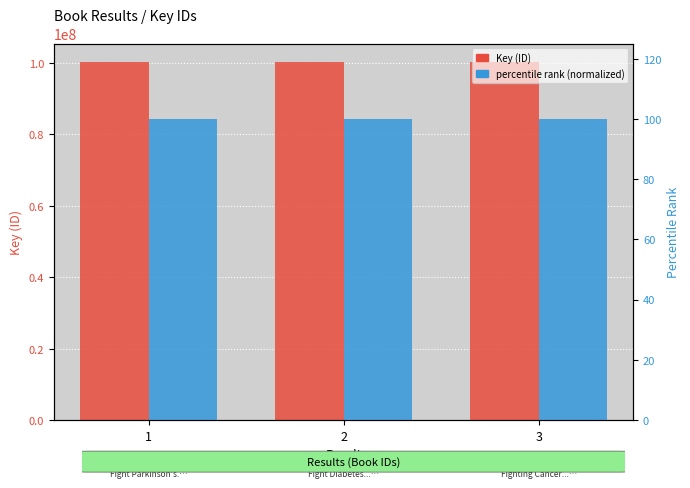

List the series in order of their overall mean, highest first.

Key, percentile rank (normalized)